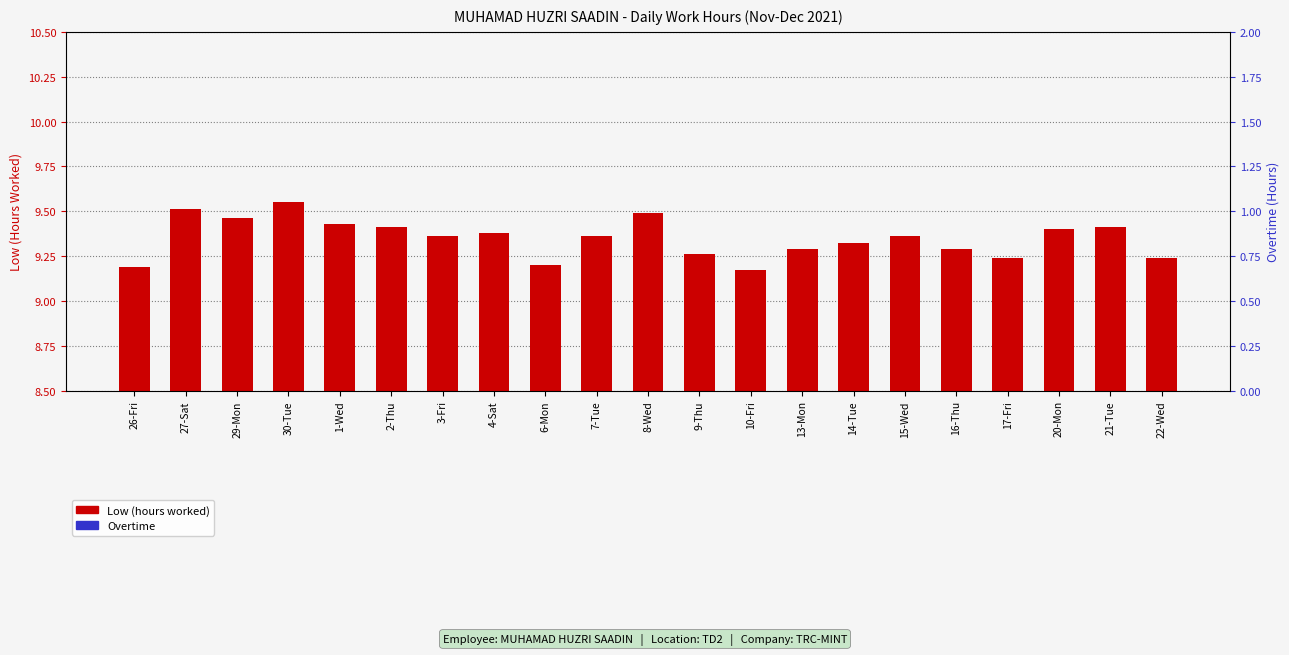

Reading left to right, extract all data points from this chart.

Low (hours worked): 26-Fri=9.2	27-Sat=9.5	29-Mon=9.5	30-Tue=9.6	1-Wed=9.4	2-Thu=9.4	3-Fri=9.4	4-Sat=9.4	6-Mon=9.2	7-Tue=9.4	8-Wed=9.5	9-Thu=9.3	10-Fri=9.2	13-Mon=9.3	14-Tue=9.3	15-Wed=9.4	16-Thu=9.3	17-Fri=9.2	20-Mon=9.4	21-Tue=9.4	22-Wed=9.2
Overtime: 26-Fri=0.0	27-Sat=0.0	29-Mon=0.0	30-Tue=0.0	1-Wed=0.0	2-Thu=0.0	3-Fri=0.0	4-Sat=0.0	6-Mon=0.0	7-Tue=0.0	8-Wed=0.0	9-Thu=0.0	10-Fri=0.0	13-Mon=0.0	14-Tue=0.0	15-Wed=0.0	16-Thu=0.0	17-Fri=0.0	20-Mon=0.0	21-Tue=0.0	22-Wed=0.0